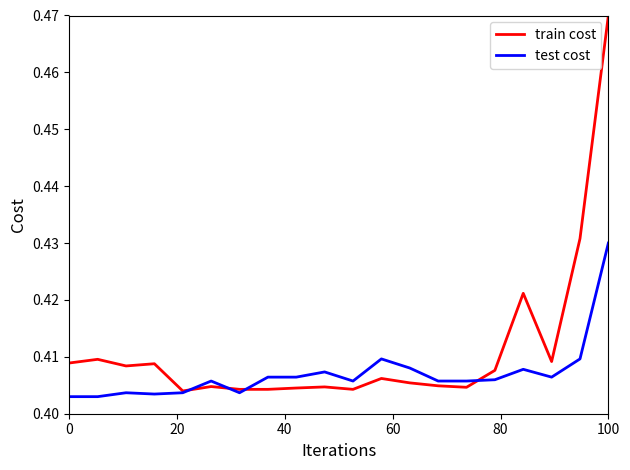

Which series ends up on top after the final intersection of train cost and test cost?

train cost